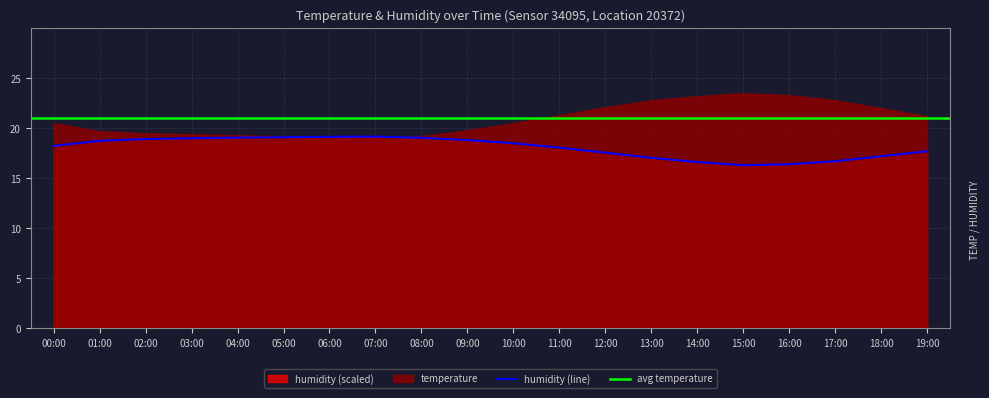

Does the chart have visible grid lines?

Yes